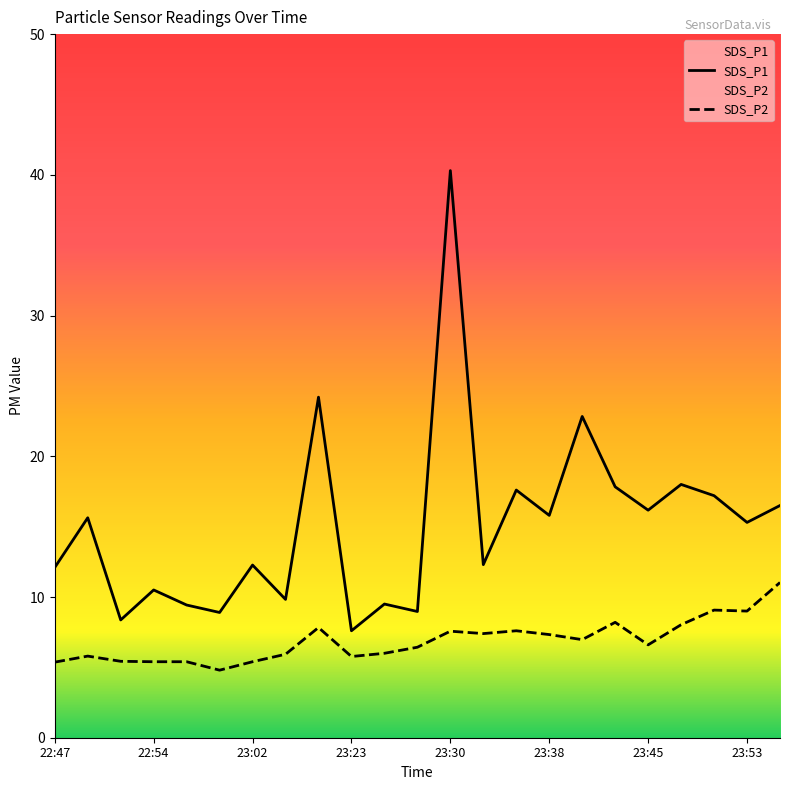

Between 23:23 and 23:12, which is larger?

23:12